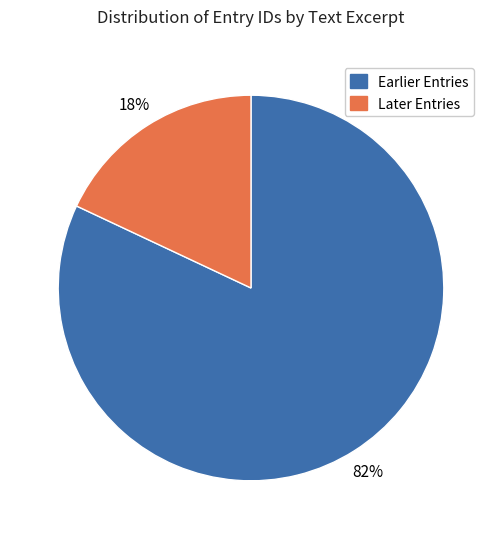

Is there any slice that represents more than half of the pie?

Yes